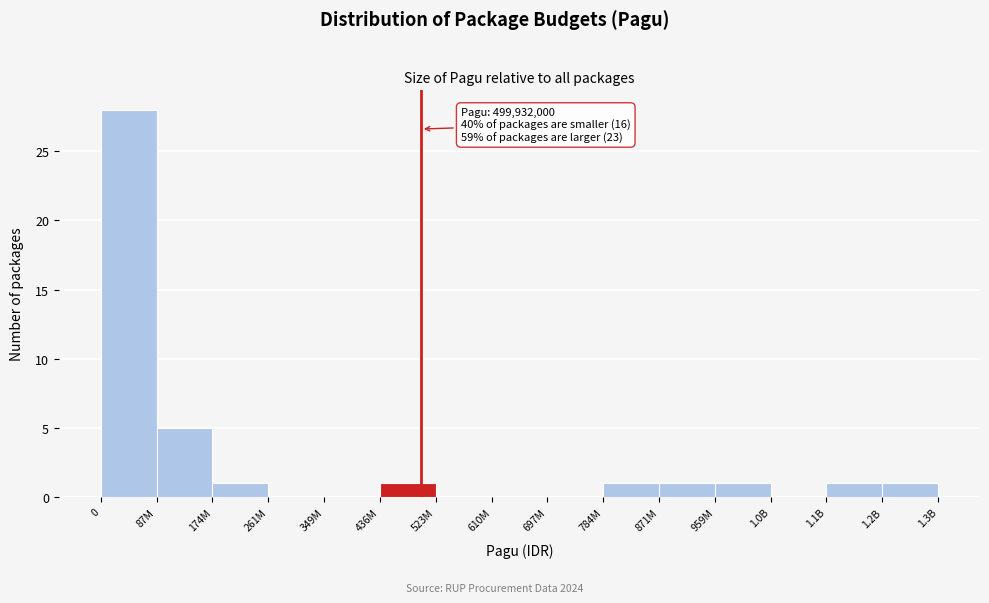

Reading left to right, what are all the values shown in this chart?

0=28	87M=5	174M=1	261M=0	349M=0	436M=1	523M=0	610M=0	697M=0	784M=1	871M=1	959M=1	1.0B=0	1.1B=1	1.2B=1